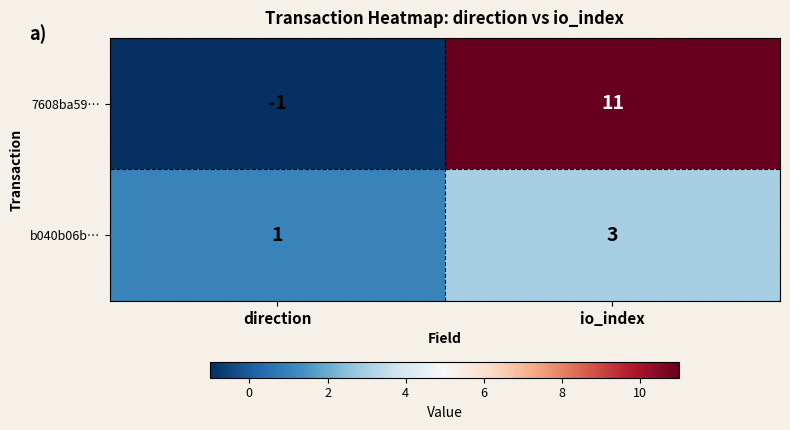

What is the average value of the 7608ba59… series?

5